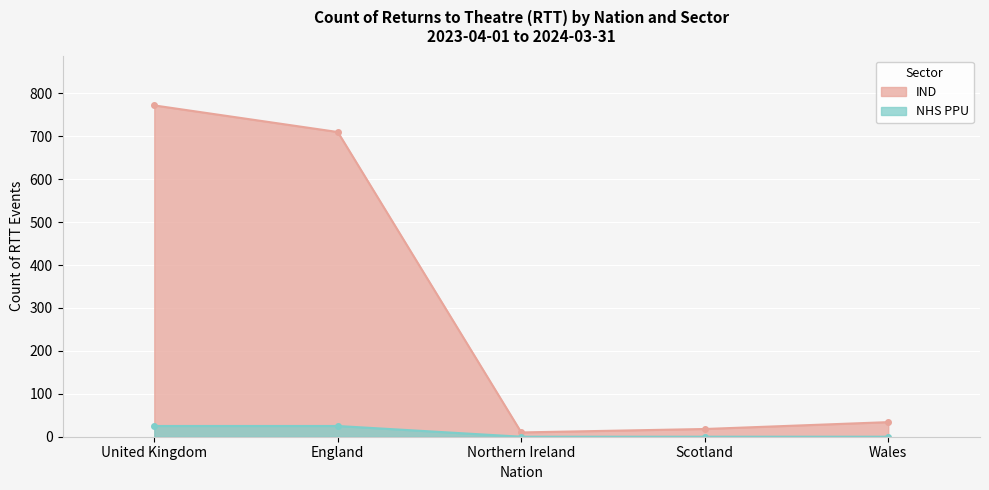

Where is NHS PPU nearest to the value 12?

Northern Ireland